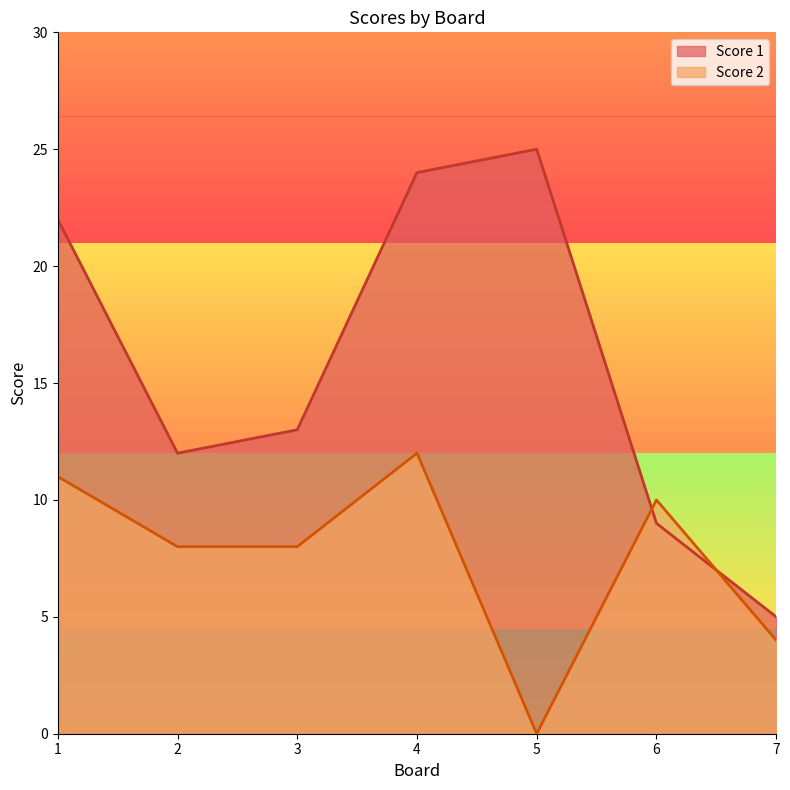

True or false: Score 1 has more than 2 interior local peaks.

False